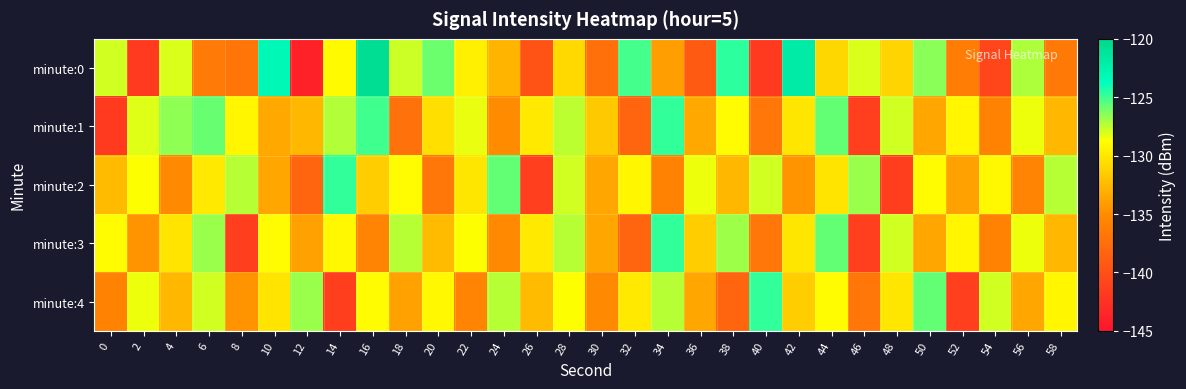

Count the number of data series in this chart.

5